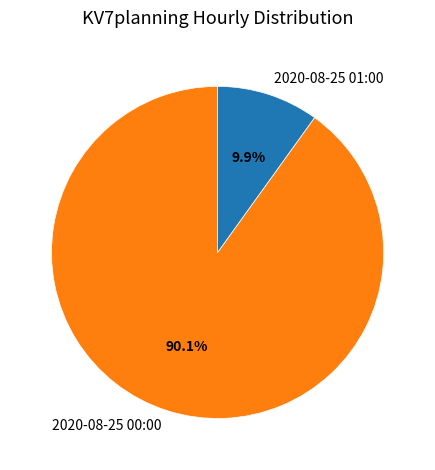

How many segments does this pie chart have?

2